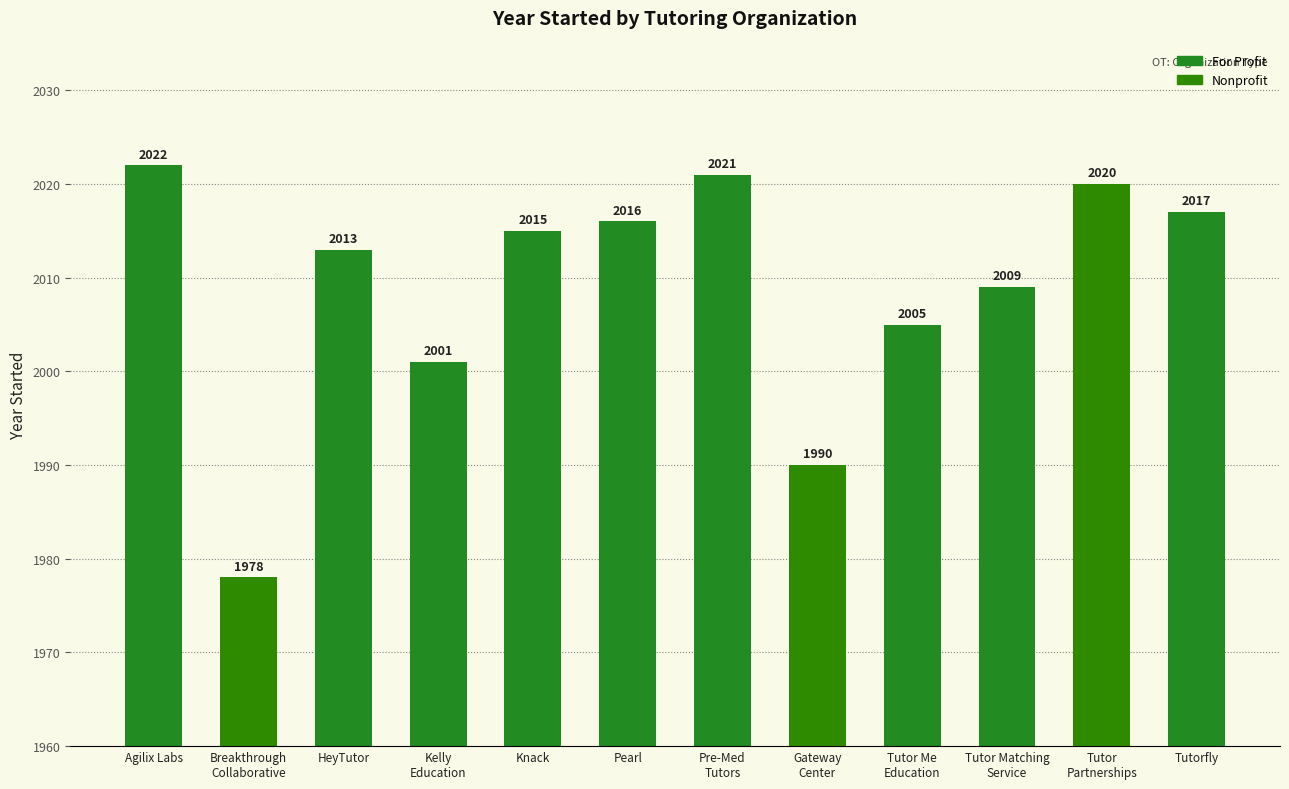

What is the label of the 3rd bar from the right?

Tutor Matching
Service